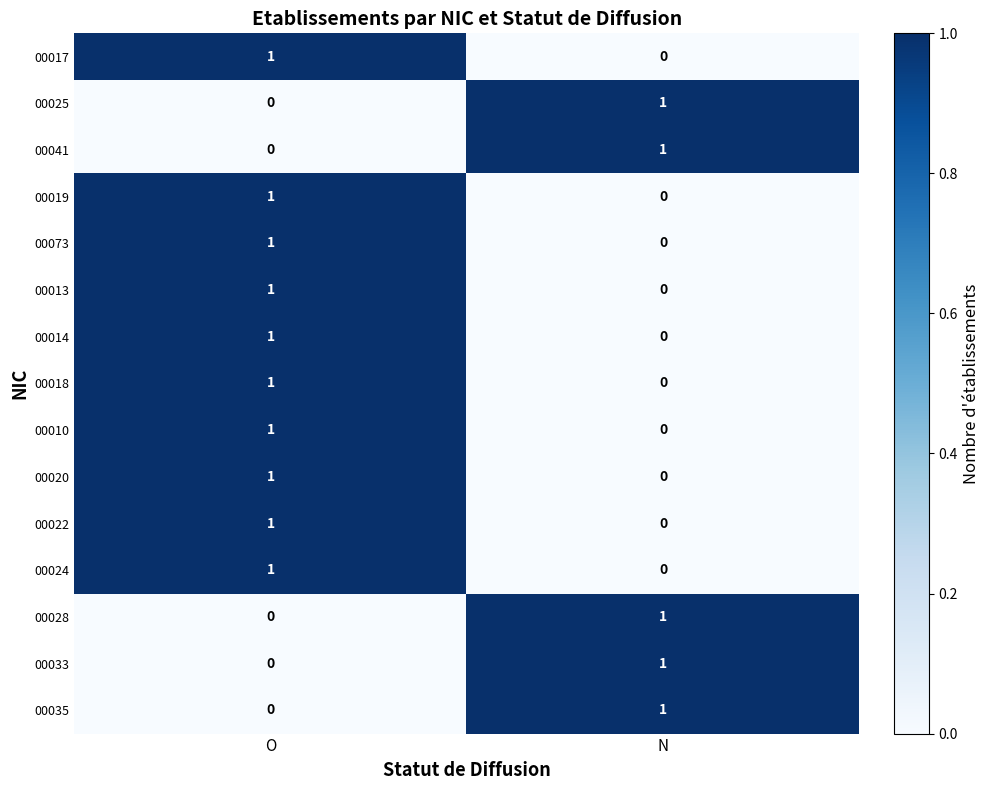

What is the total value across all series at N?

5